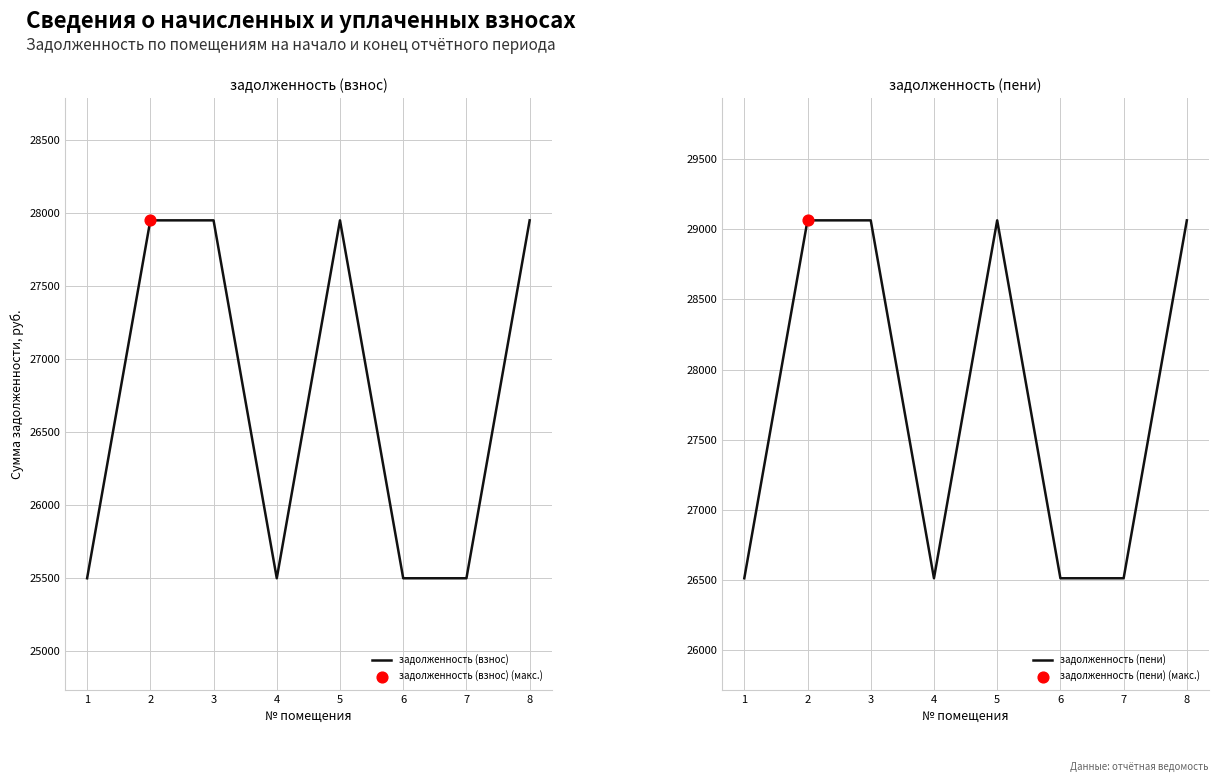

What is the total value across all series at 8?

57014.8